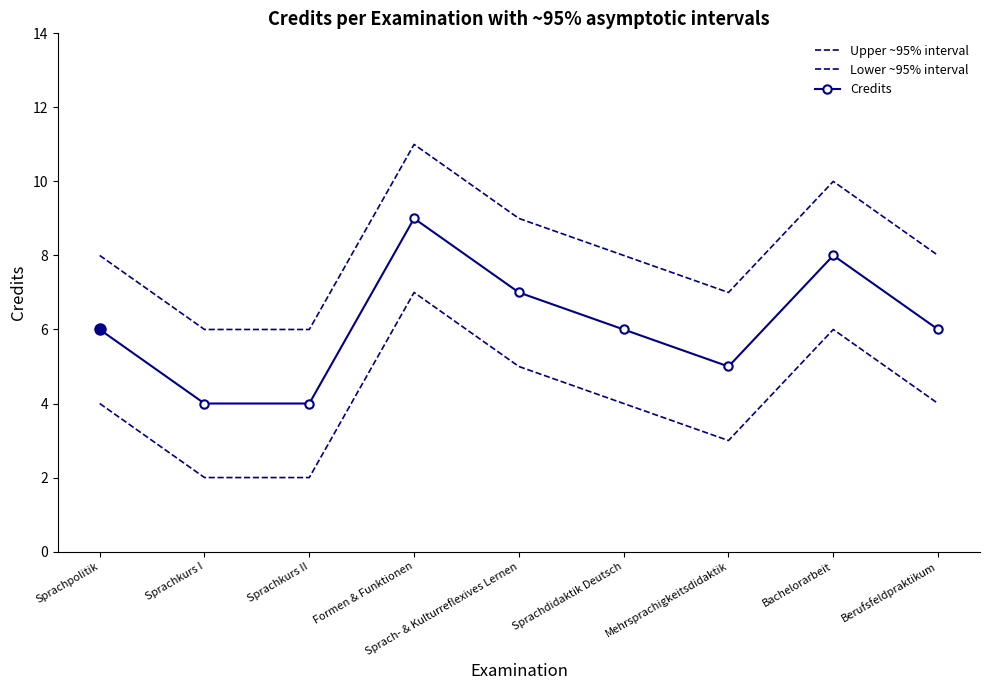

The Upper ~95% interval series shows 12 at Sprach- & Kulturreflexives Lernen. True or false?

False